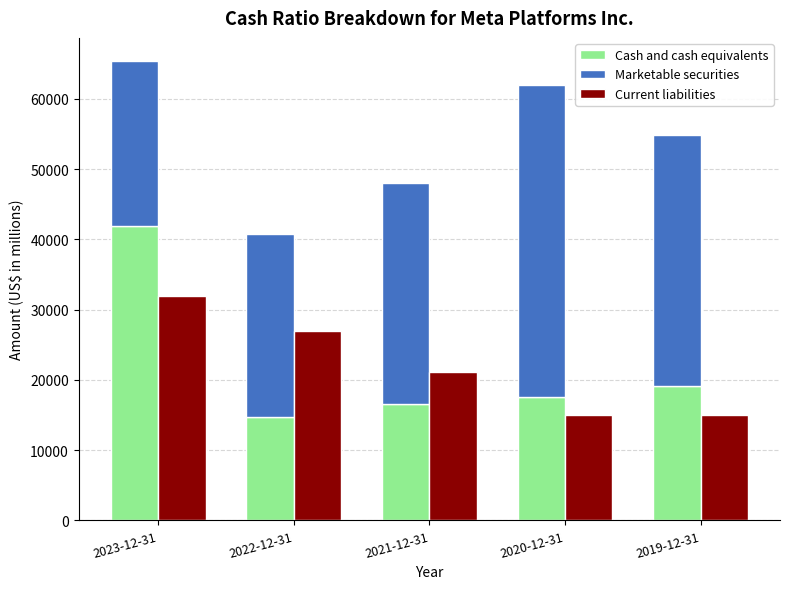

What is the maximum value for Cash and cash equivalents?

41862